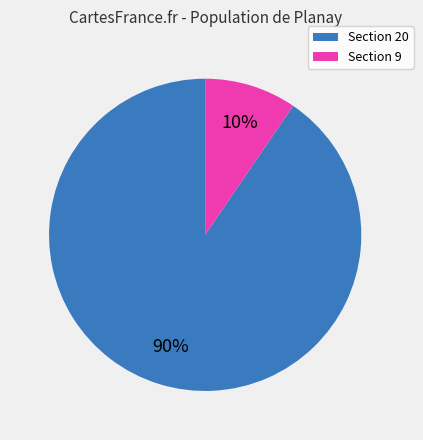

To the nearest percent, what is the average slice percentage?

50%